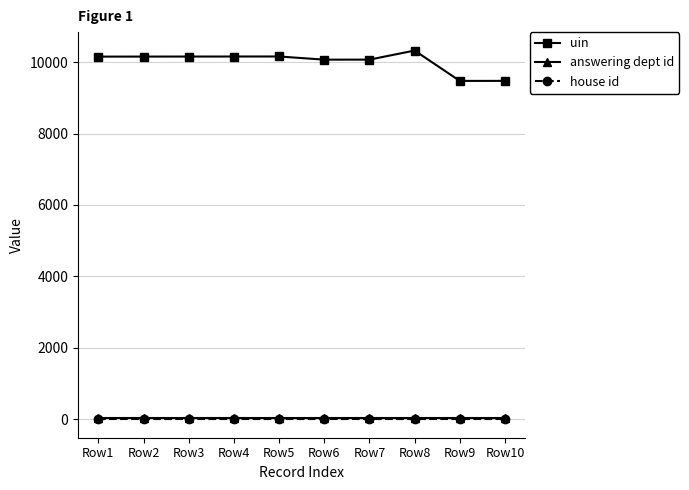

At how many categories does at least one series exceed 4102?

10